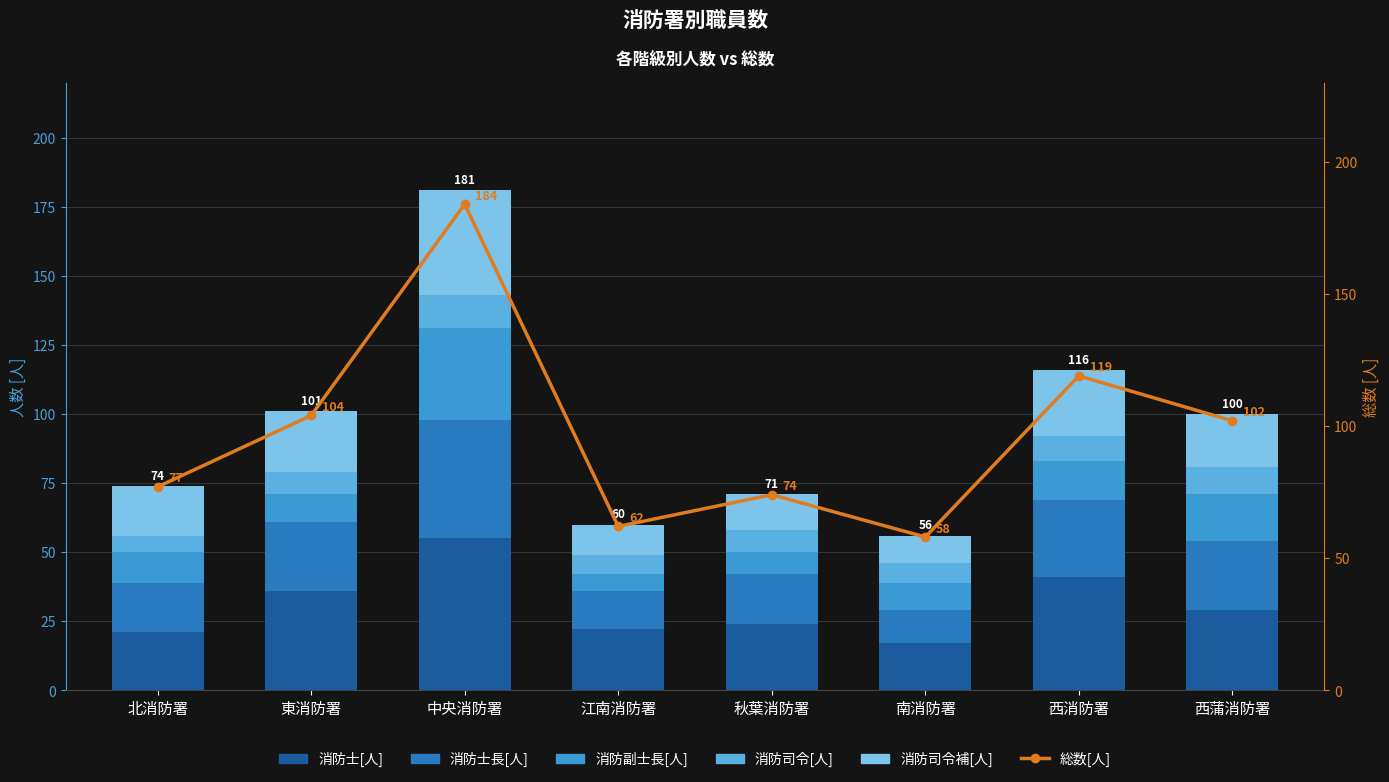

Rank the series at 東消防署 from lowest to highest value.

消防司令[人], 消防副士長[人], 消防司令補[人], 消防士長[人], 消防士[人], 総数[人]